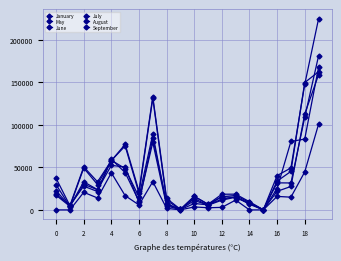

How many data points in June are less than 22633?

10